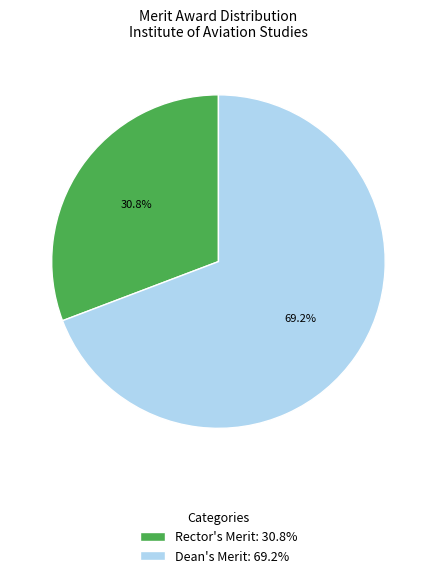

Which has a higher value, Dean's Merit or Rector's Merit?

Dean's Merit